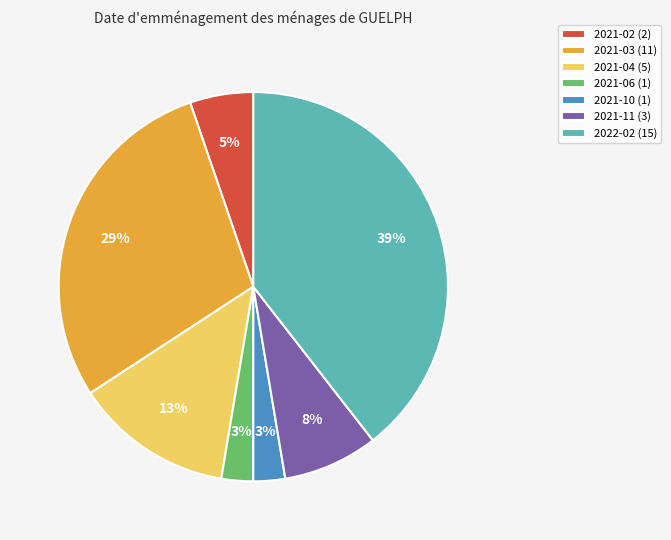

To the nearest percent, what is the difference between the 2021-10 (1) and 2021-03 (11) slice percentages?

26%